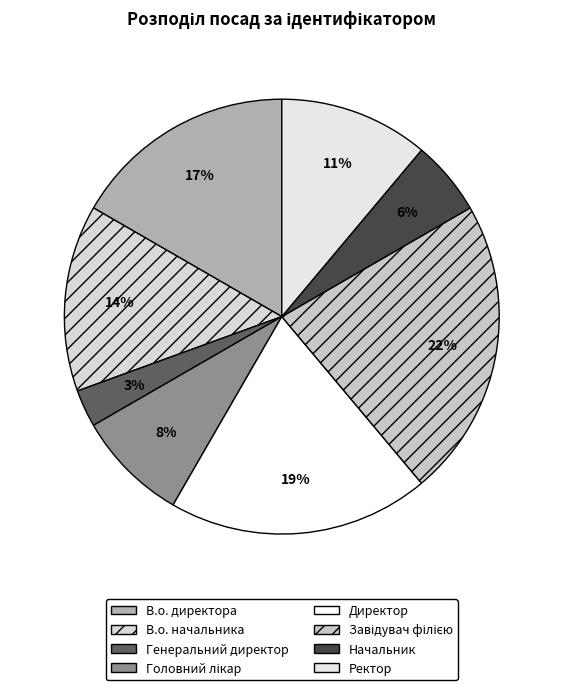

Which category has the biggest portion of the pie?

Завідувач філією